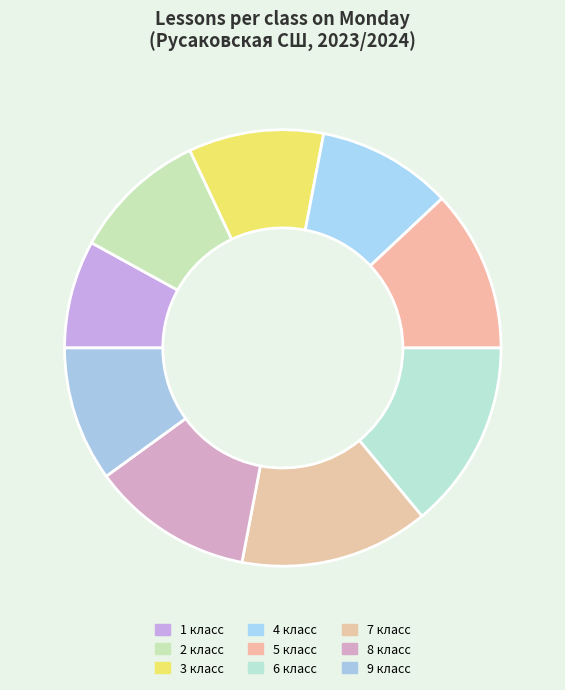

What is the smallest slice in the pie chart?

1 класс